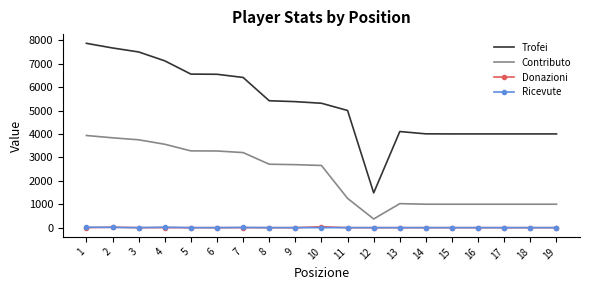

True or false: Ricevute and Trofei cross at least once.

False